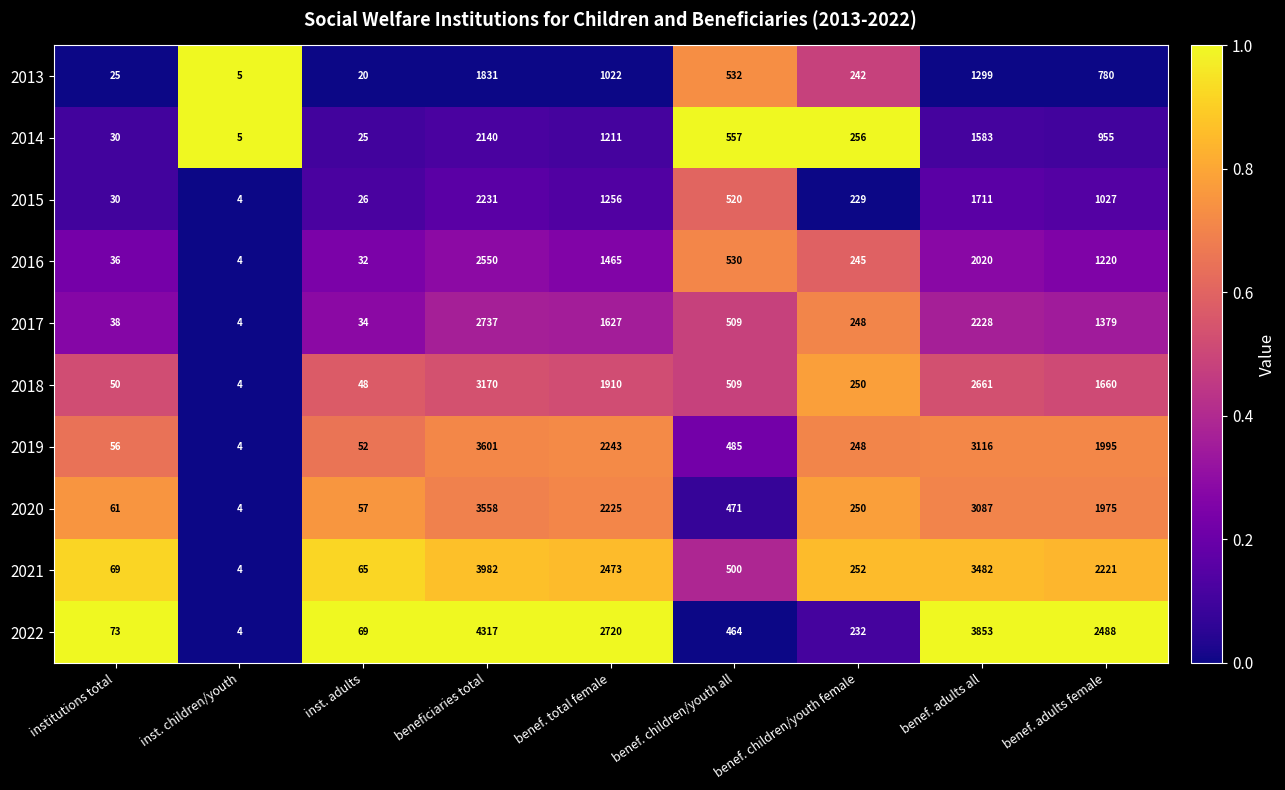

The 2013 series shows 7 at inst. children/youth. True or false?

False